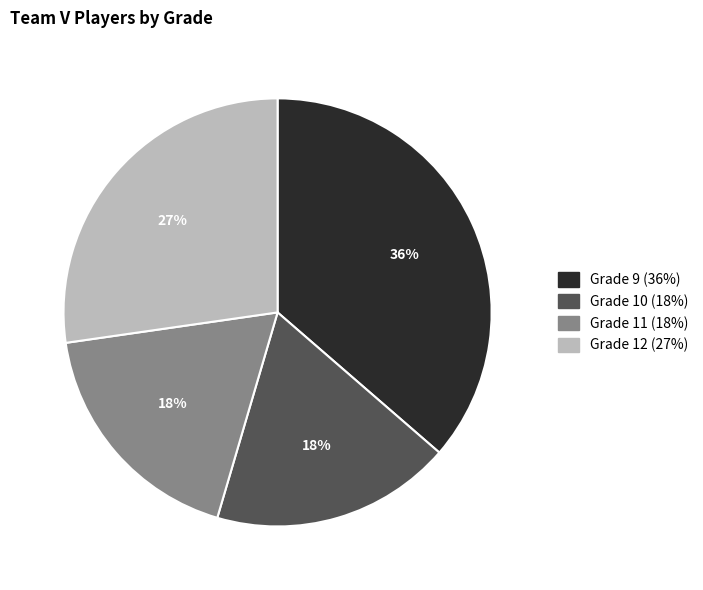

How many slices are in this pie chart?

4